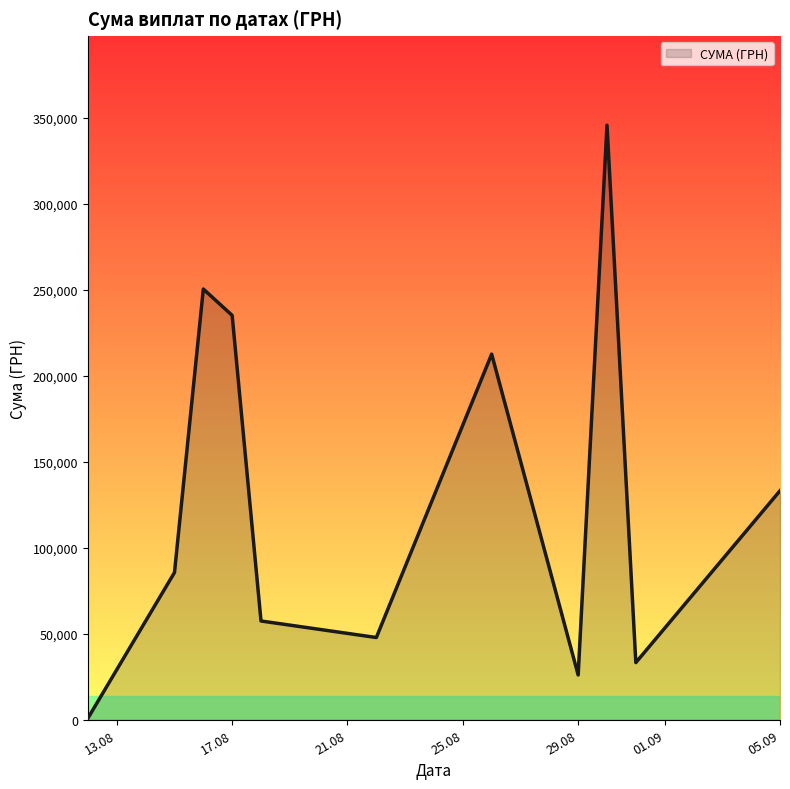

What is the maximum value shown in the chart?

345687.3